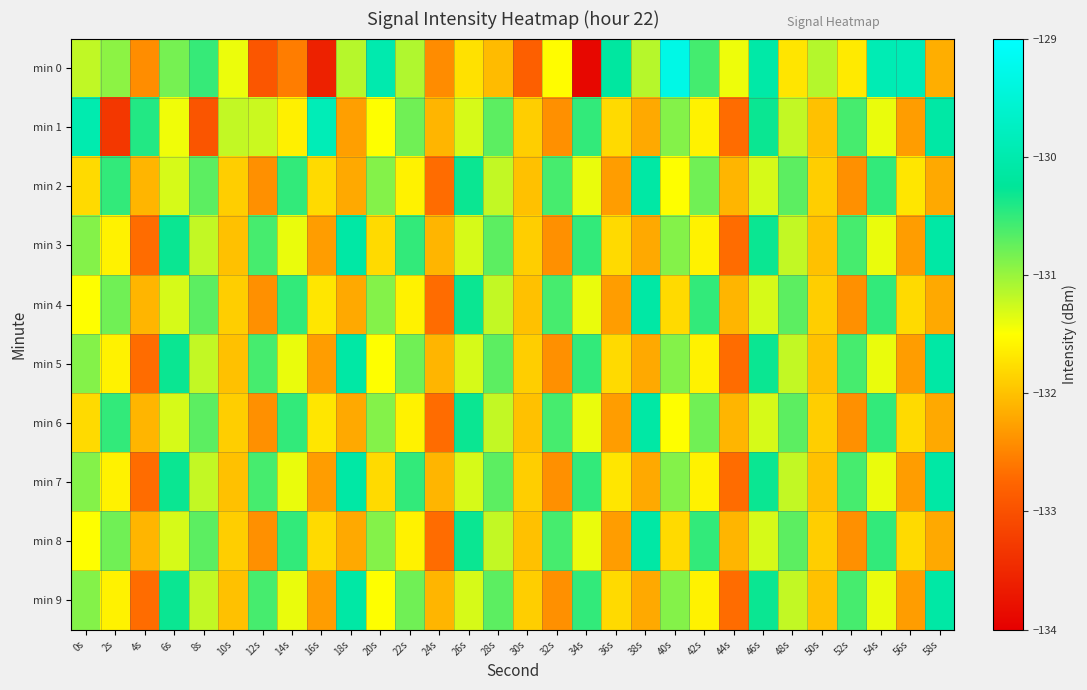

Between 14s and 18s, which is larger?

18s